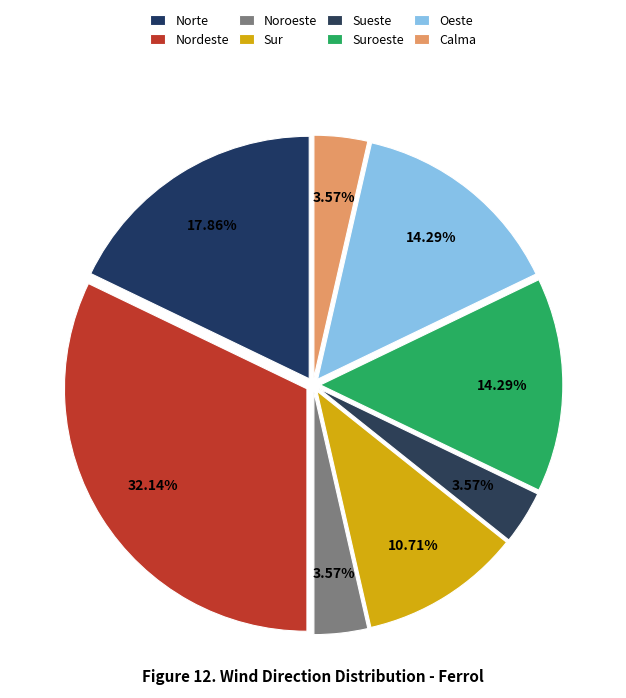

How many segments does this pie chart have?

8